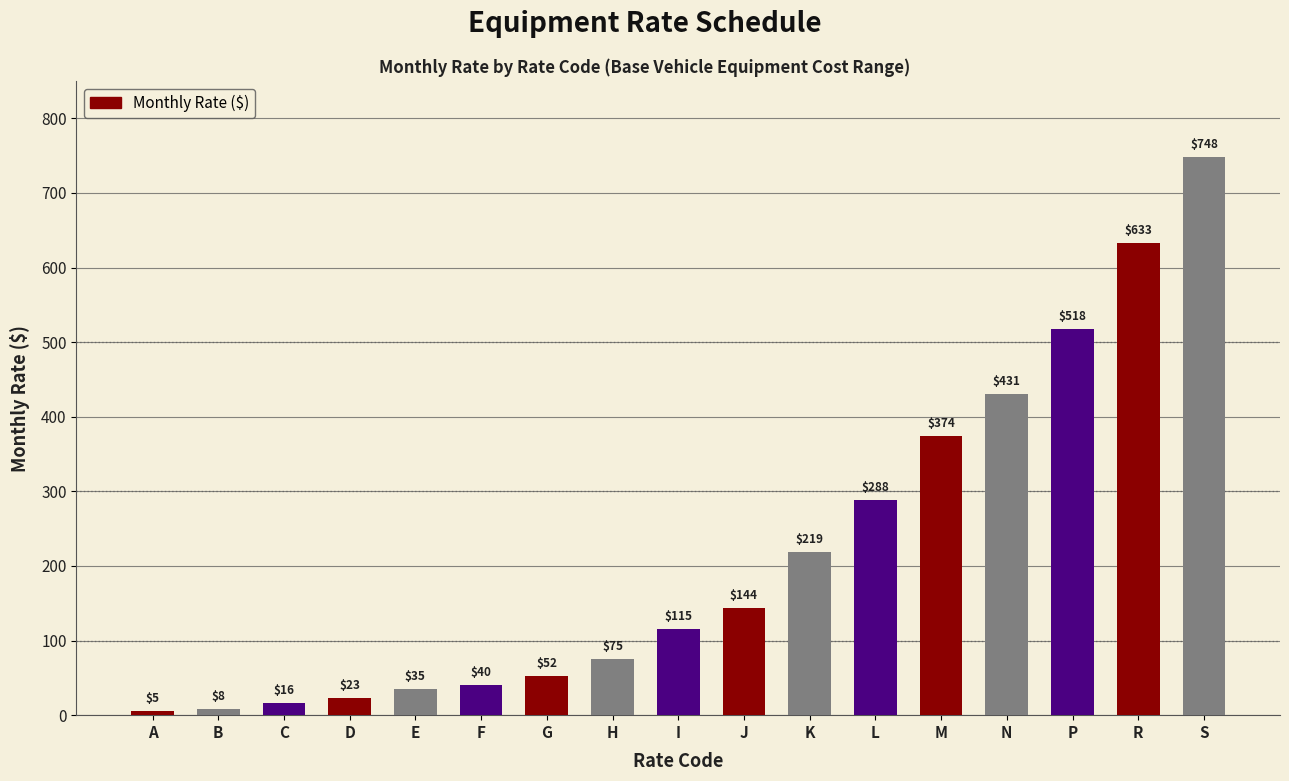

What is the maximum value shown in the chart?

748